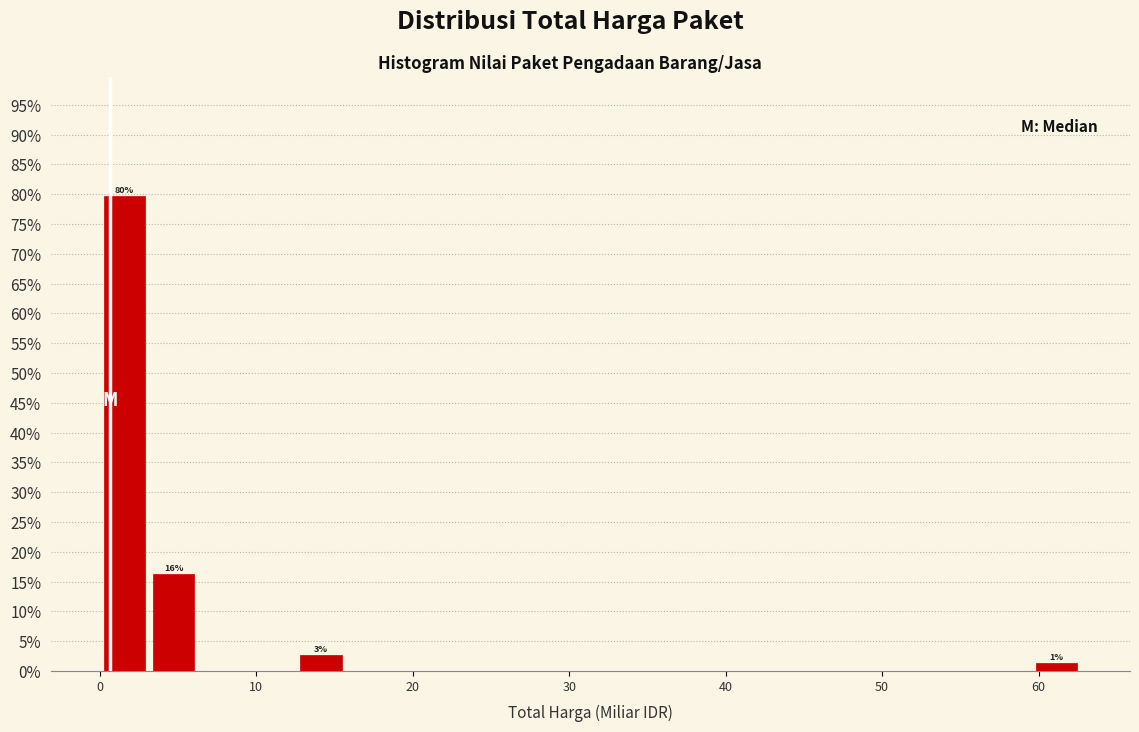

Around what value on the x-axis is the tallest bar? Give the approximate position of its centre, as read against the axis.

2